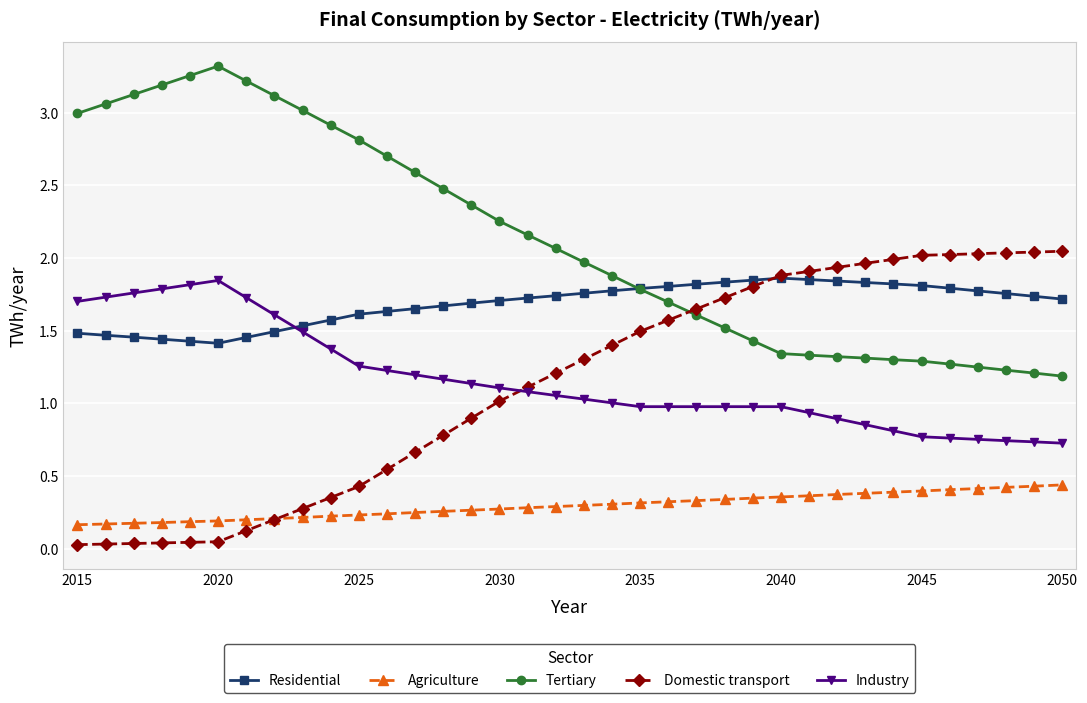

At how many categories does at least one series exceed 1?

36